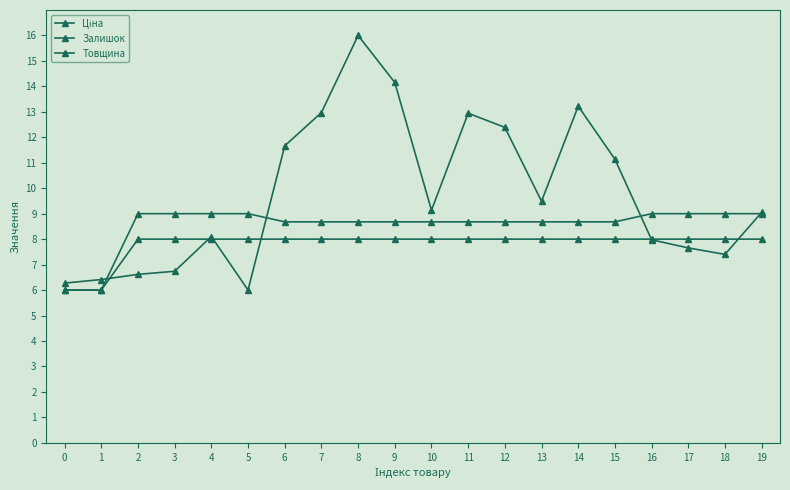

How many data points does each series have?

20